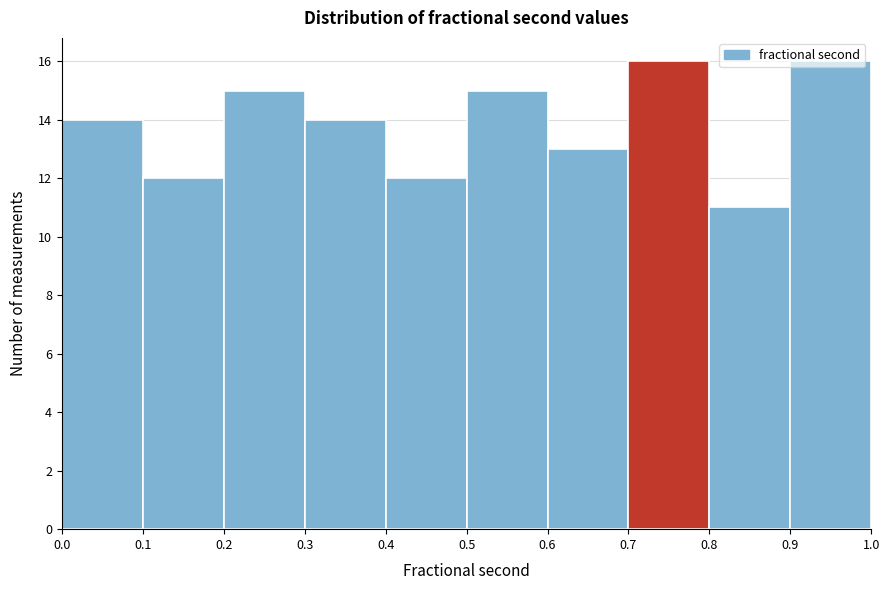

Reading left to right, list every bar in this chart as the range it spans on the x-axis followed by its height. The values are not printed on the chart, so give them approximately, as read against the axis.

0.0 to 0.1: 14
0.1 to 0.2: 12
0.2 to 0.3: 15
0.3 to 0.4: 14
0.4 to 0.5: 12
0.5 to 0.6: 15
0.6 to 0.7: 13
0.7 to 0.8: 16
0.8 to 0.9: 11
0.9 to 1.0: 16